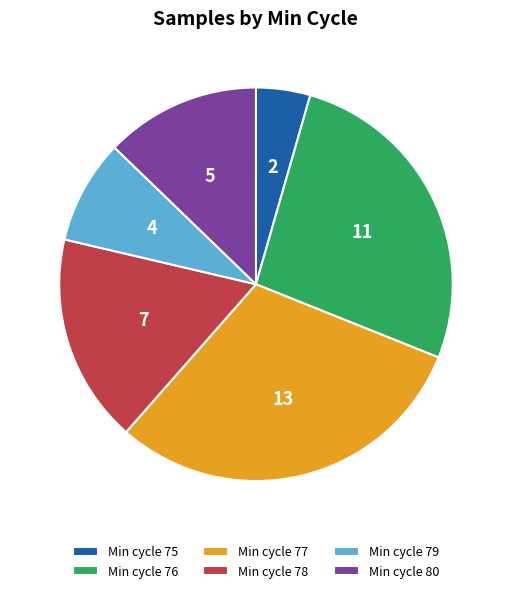

What is the largest slice in the pie chart?

Min cycle 77